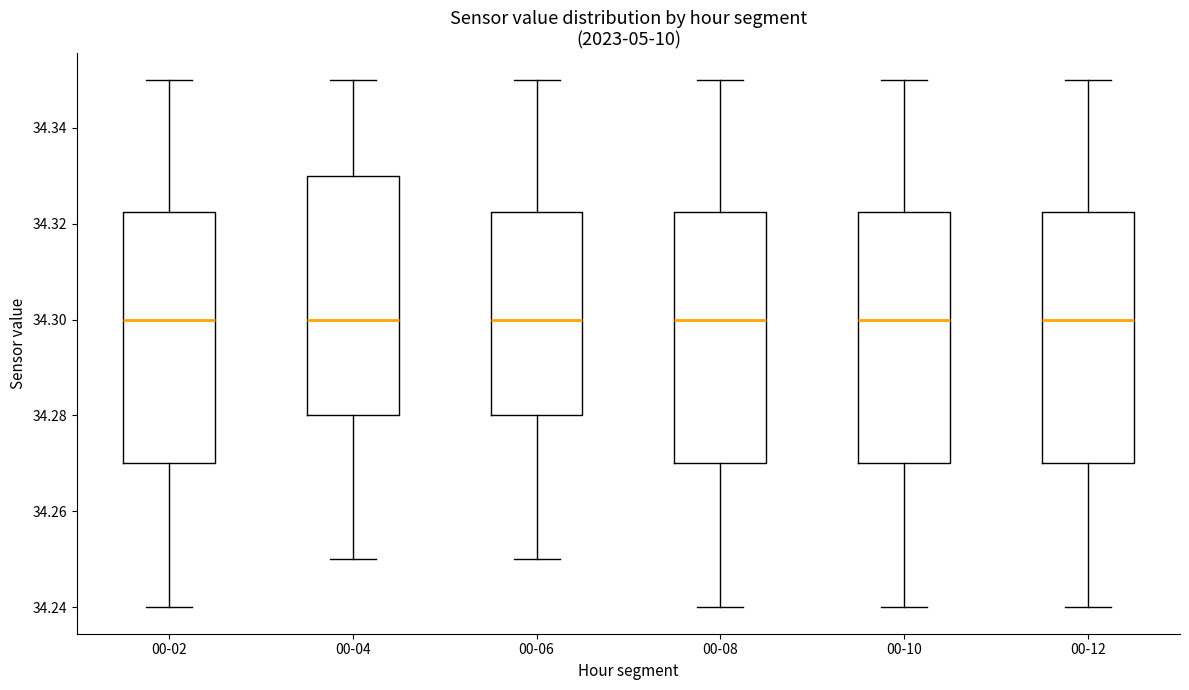

Reading left to right, transcribe this box plot: for each box, give where its median line is, the range the box spans, and where its two whiskers end, as read against the y-axis. The values are not printed on the chart, so give them approximately, as read against the axis.

00-02: median 34.300, box 34.270 to 34.322, whiskers 34.240 to 34.350
00-04: median 34.300, box 34.280 to 34.330, whiskers 34.250 to 34.350
00-06: median 34.300, box 34.280 to 34.322, whiskers 34.250 to 34.350
00-08: median 34.300, box 34.270 to 34.322, whiskers 34.240 to 34.350
00-10: median 34.300, box 34.270 to 34.322, whiskers 34.240 to 34.350
00-12: median 34.300, box 34.270 to 34.322, whiskers 34.240 to 34.350